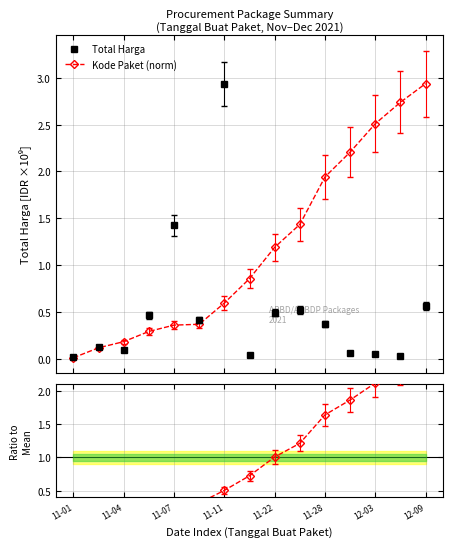

What is the difference between the maximum and minimum values in the Ratio series?

2.5